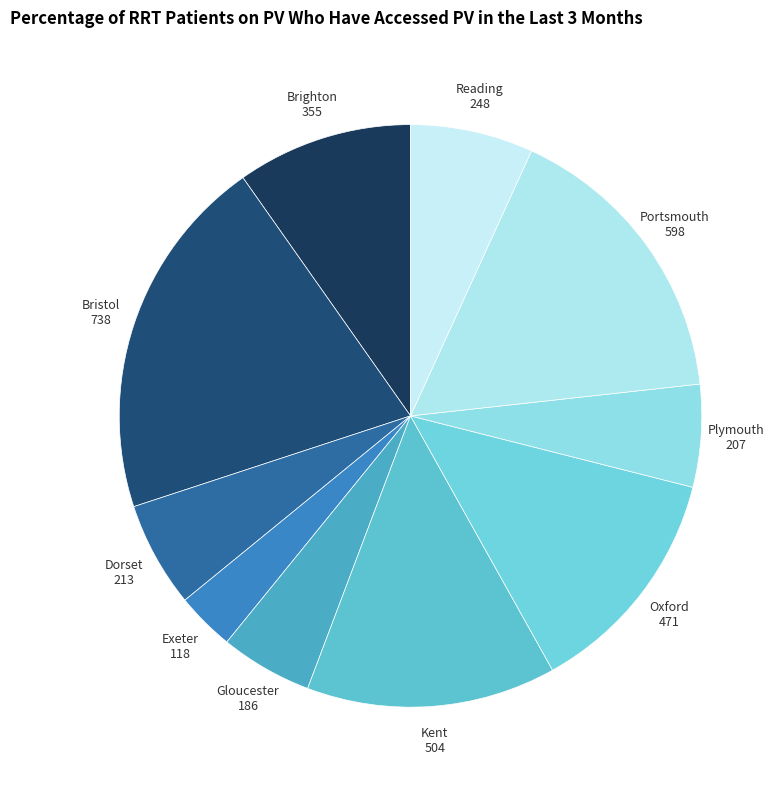

Do Reading 248 and Brighton 355 together represent more than half of the pie?

No